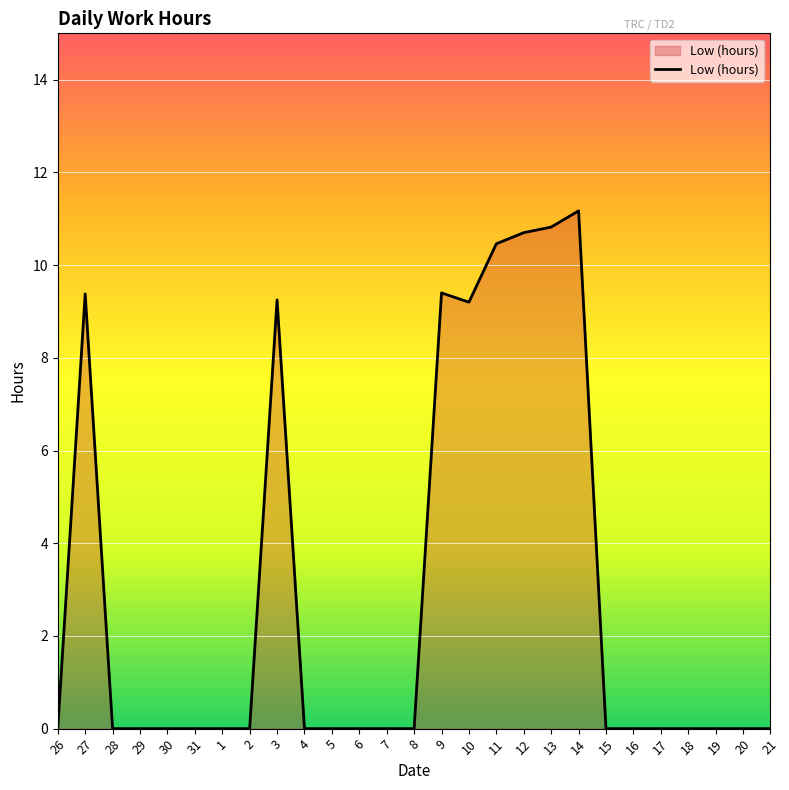

What is the greatest value displayed?

11.2